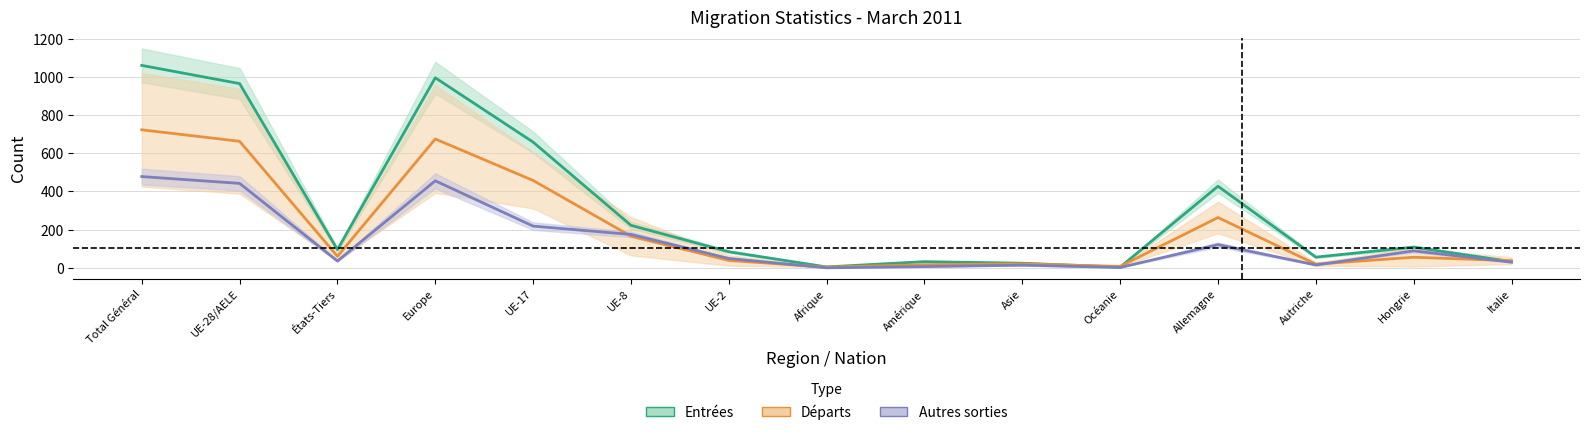

At which category is the sum across all series the highest?

Total Général